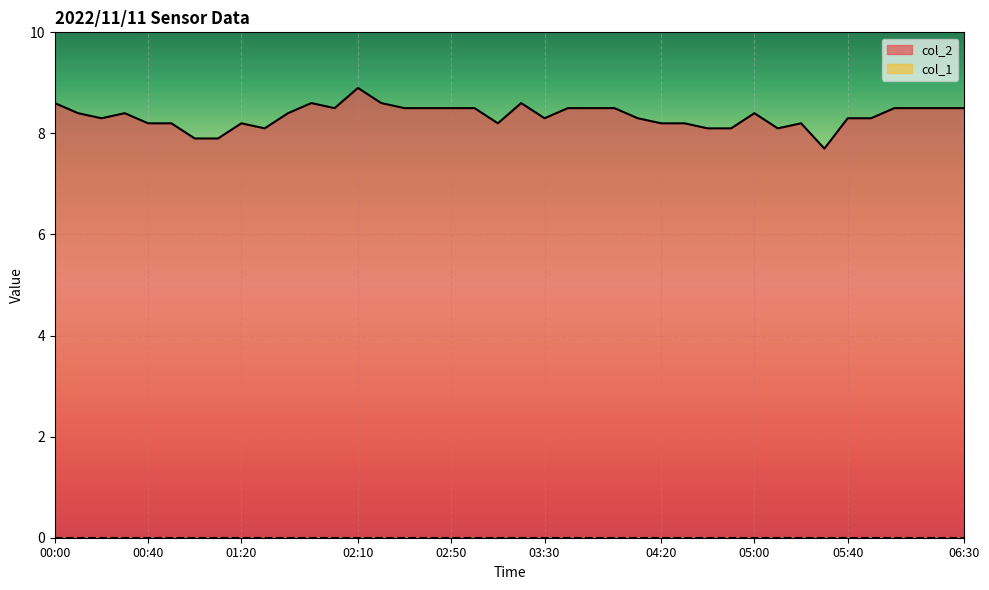

What is the label of the 9th point from the left?

01:20